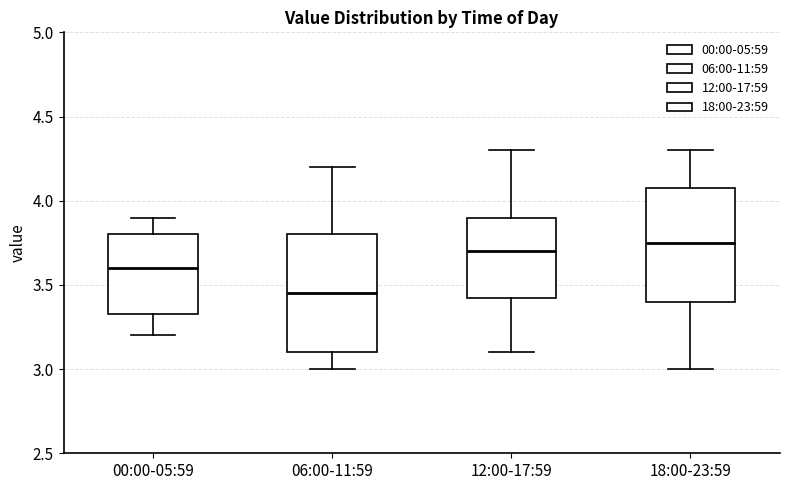

Reading left to right, read every box against the y-axis: the position of its median line, the range the box covers, and the ends of its whiskers. The values are not printed on the chart, so give them approximately, as read against the axis.

00:00-05:59: median 3.60, box 3.35 to 3.80, whiskers 3.20 to 3.90
06:00-11:59: median 3.45, box 3.10 to 3.80, whiskers 3.00 to 4.20
12:00-17:59: median 3.70, box 3.45 to 3.90, whiskers 3.10 to 4.30
18:00-23:59: median 3.75, box 3.40 to 4.10, whiskers 3.00 to 4.30